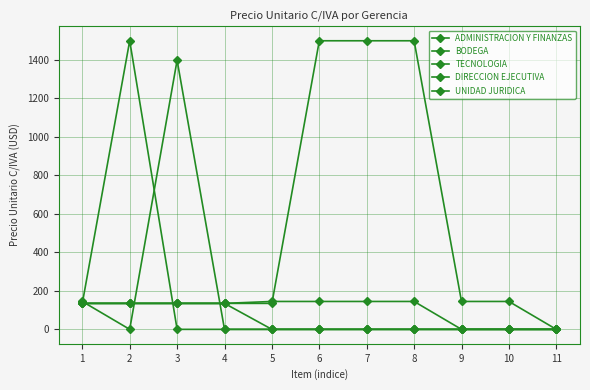

What is the difference between the maximum and minimum values in the UNIDAD JURIDICA series?

1500.0